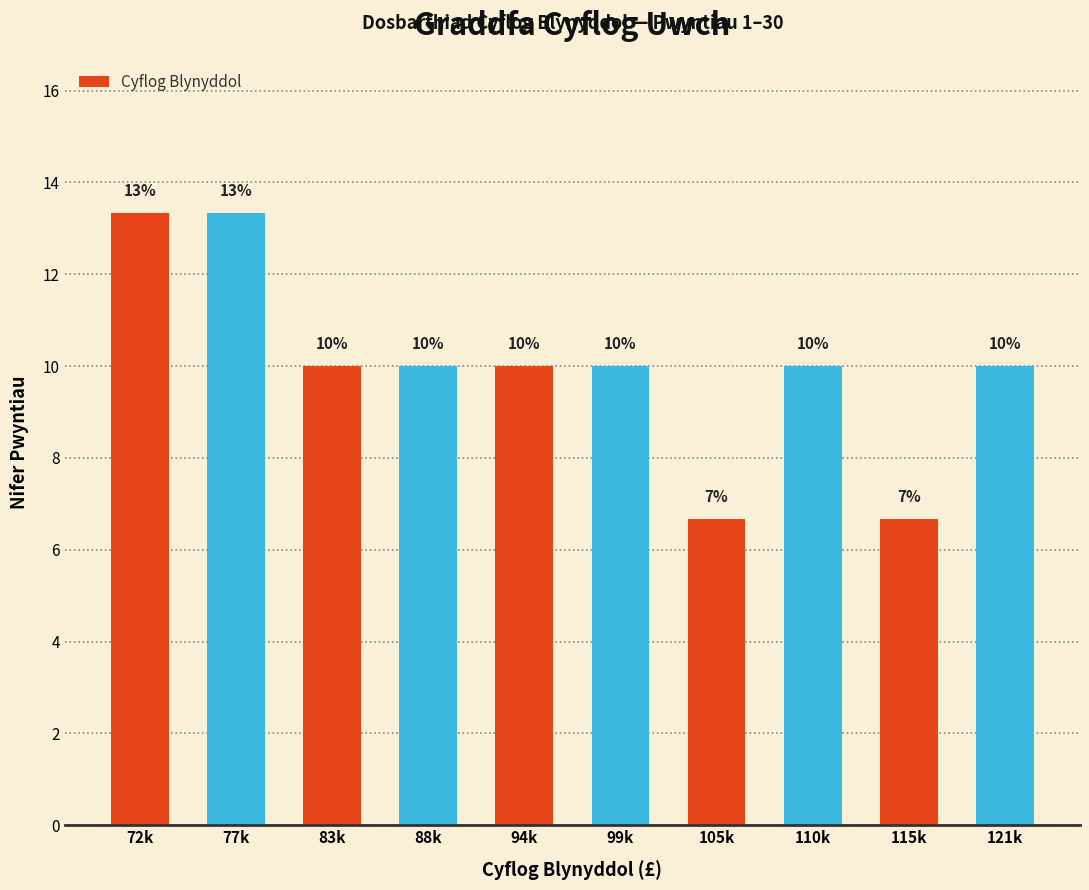

What is the ratio of the value at 72k to the value at 83k?

1.3